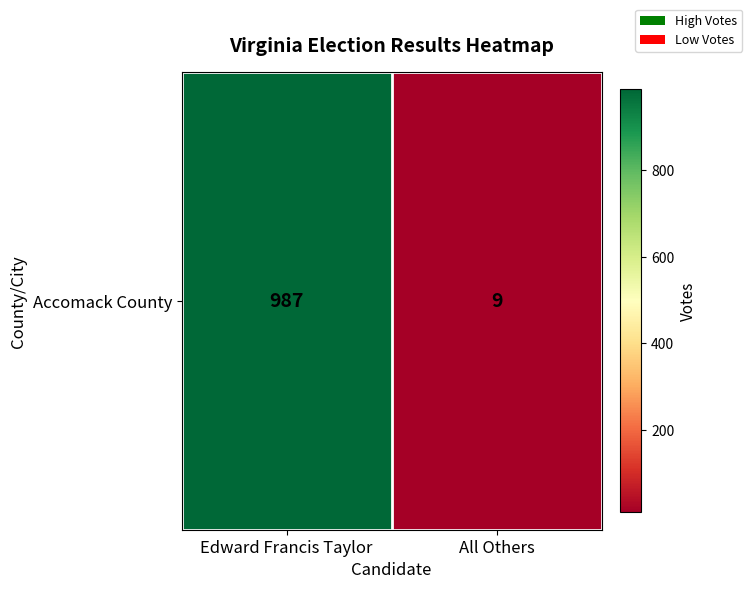

What is the ratio of the value at Edward Francis Taylor to the value at All Others?

109.7